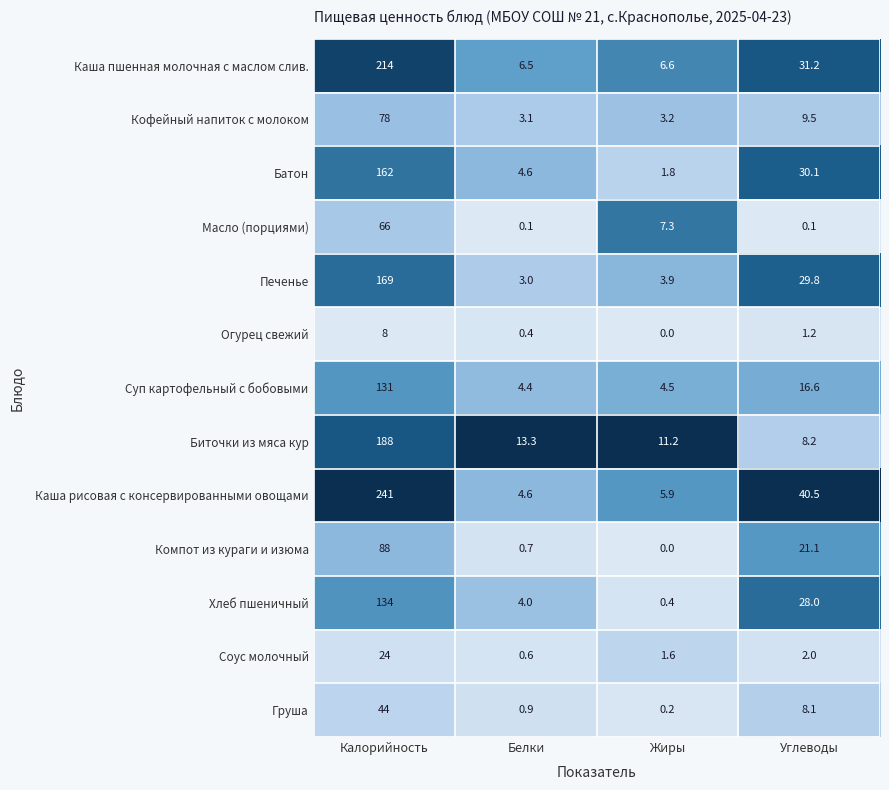

Which category has the highest value across all series?

Калорийность